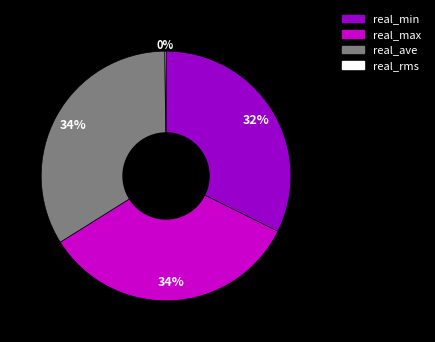

To the nearest percent, what is the combined percentage of real_max and real_ave?

68%